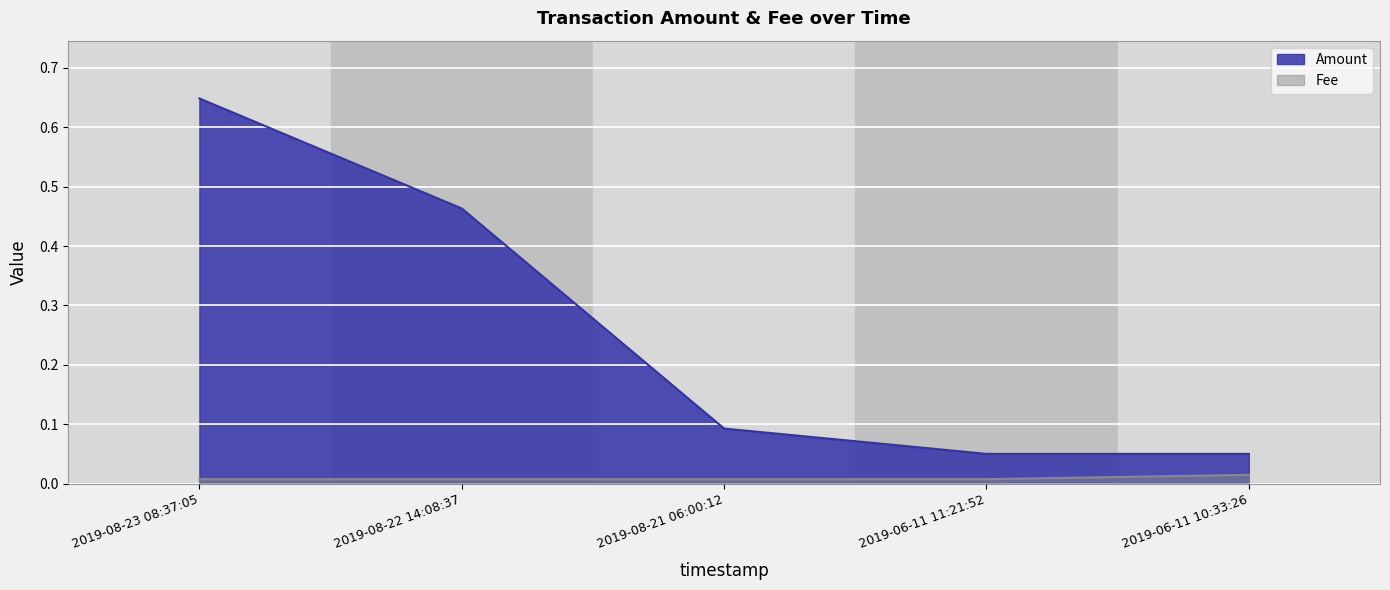

The Amount series shows 0.0 at 2019-08-21 06:00:12. True or false?

False